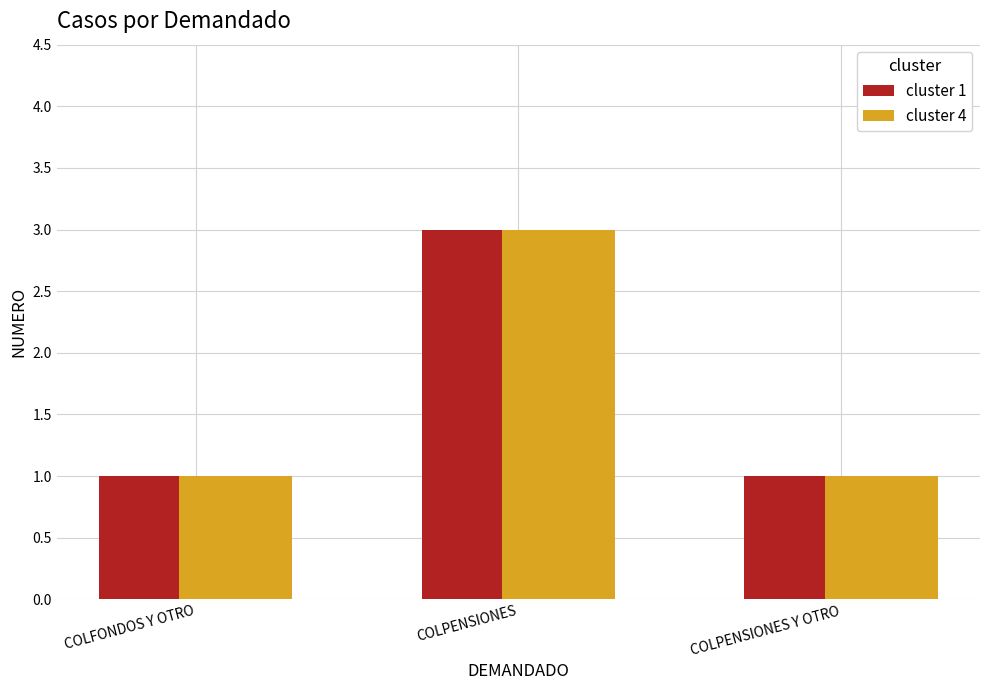

What is the label of the 3rd bar from the right?

COLFONDOS Y OTRO